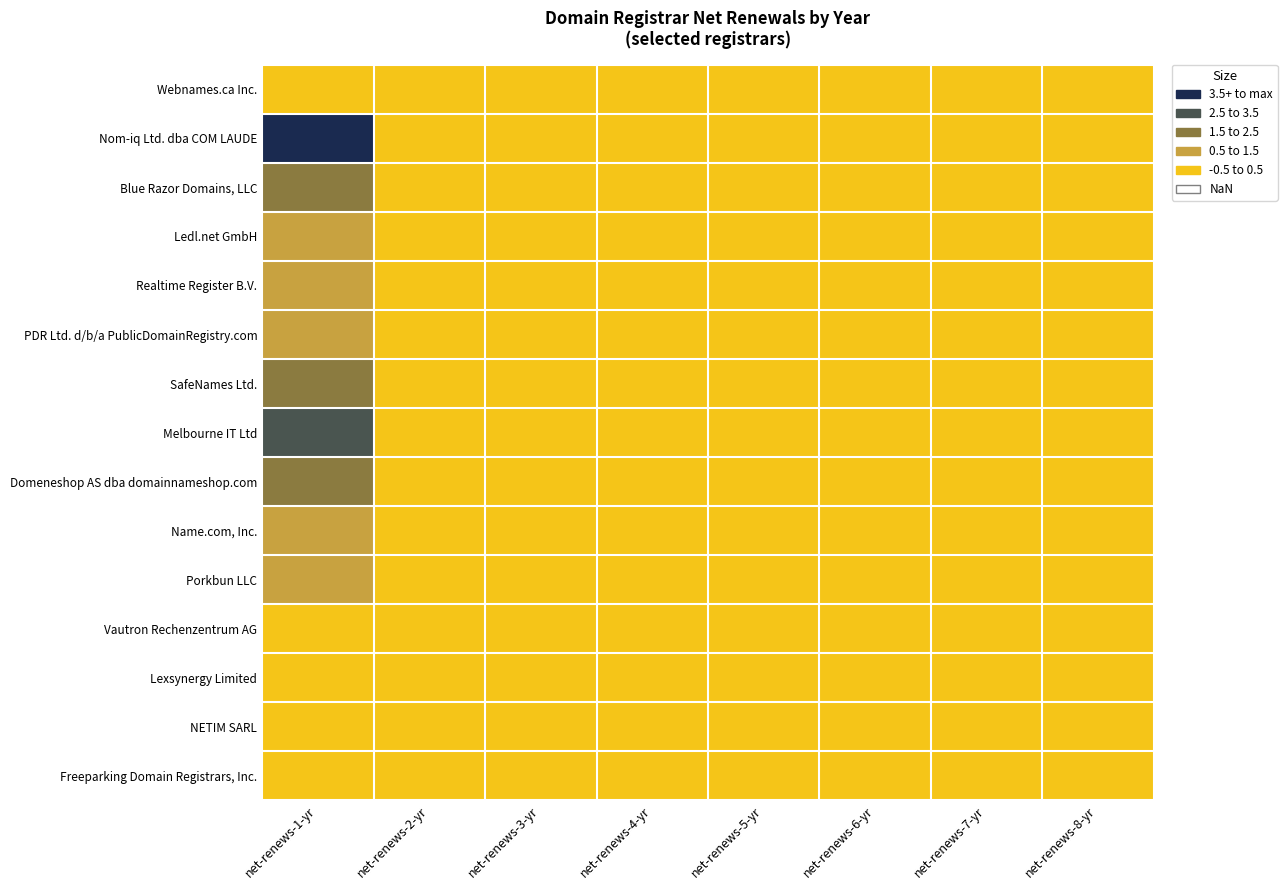

Reading right to left, extract all data points from this chart.

Webnames.ca Inc.: net-renews-8-yr=0	net-renews-7-yr=0	net-renews-6-yr=0	net-renews-5-yr=0	net-renews-4-yr=0	net-renews-3-yr=0	net-renews-2-yr=0	net-renews-1-yr=0
Nom-iq Ltd. dba COM LAUDE: net-renews-8-yr=0	net-renews-7-yr=0	net-renews-6-yr=0	net-renews-5-yr=0	net-renews-4-yr=0	net-renews-3-yr=0	net-renews-2-yr=0	net-renews-1-yr=14
Blue Razor Domains, LLC: net-renews-8-yr=0	net-renews-7-yr=0	net-renews-6-yr=0	net-renews-5-yr=0	net-renews-4-yr=0	net-renews-3-yr=0	net-renews-2-yr=0	net-renews-1-yr=2
Ledl.net GmbH: net-renews-8-yr=0	net-renews-7-yr=0	net-renews-6-yr=0	net-renews-5-yr=0	net-renews-4-yr=0	net-renews-3-yr=0	net-renews-2-yr=0	net-renews-1-yr=1
Realtime Register B.V.: net-renews-8-yr=0	net-renews-7-yr=0	net-renews-6-yr=0	net-renews-5-yr=0	net-renews-4-yr=0	net-renews-3-yr=0	net-renews-2-yr=0	net-renews-1-yr=1
PDR Ltd. d/b/a PublicDomainRegistry.com: net-renews-8-yr=0	net-renews-7-yr=0	net-renews-6-yr=0	net-renews-5-yr=0	net-renews-4-yr=0	net-renews-3-yr=0	net-renews-2-yr=0	net-renews-1-yr=1
SafeNames Ltd.: net-renews-8-yr=0	net-renews-7-yr=0	net-renews-6-yr=0	net-renews-5-yr=0	net-renews-4-yr=0	net-renews-3-yr=0	net-renews-2-yr=0	net-renews-1-yr=2
Melbourne IT Ltd: net-renews-8-yr=0	net-renews-7-yr=0	net-renews-6-yr=0	net-renews-5-yr=0	net-renews-4-yr=0	net-renews-3-yr=0	net-renews-2-yr=0	net-renews-1-yr=3
Domeneshop AS dba domainnameshop.com: net-renews-8-yr=0	net-renews-7-yr=0	net-renews-6-yr=0	net-renews-5-yr=0	net-renews-4-yr=0	net-renews-3-yr=0	net-renews-2-yr=0	net-renews-1-yr=2
Name.com, Inc.: net-renews-8-yr=0	net-renews-7-yr=0	net-renews-6-yr=0	net-renews-5-yr=0	net-renews-4-yr=0	net-renews-3-yr=0	net-renews-2-yr=0	net-renews-1-yr=1
Porkbun LLC: net-renews-8-yr=0	net-renews-7-yr=0	net-renews-6-yr=0	net-renews-5-yr=0	net-renews-4-yr=0	net-renews-3-yr=0	net-renews-2-yr=0	net-renews-1-yr=1
Vautron Rechenzentrum AG: net-renews-8-yr=0	net-renews-7-yr=0	net-renews-6-yr=0	net-renews-5-yr=0	net-renews-4-yr=0	net-renews-3-yr=0	net-renews-2-yr=0	net-renews-1-yr=0
Lexsynergy Limited: net-renews-8-yr=0	net-renews-7-yr=0	net-renews-6-yr=0	net-renews-5-yr=0	net-renews-4-yr=0	net-renews-3-yr=0	net-renews-2-yr=0	net-renews-1-yr=0
NETIM SARL: net-renews-8-yr=0	net-renews-7-yr=0	net-renews-6-yr=0	net-renews-5-yr=0	net-renews-4-yr=0	net-renews-3-yr=0	net-renews-2-yr=0	net-renews-1-yr=0
Freeparking Domain Registrars, Inc.: net-renews-8-yr=0	net-renews-7-yr=0	net-renews-6-yr=0	net-renews-5-yr=0	net-renews-4-yr=0	net-renews-3-yr=0	net-renews-2-yr=0	net-renews-1-yr=0